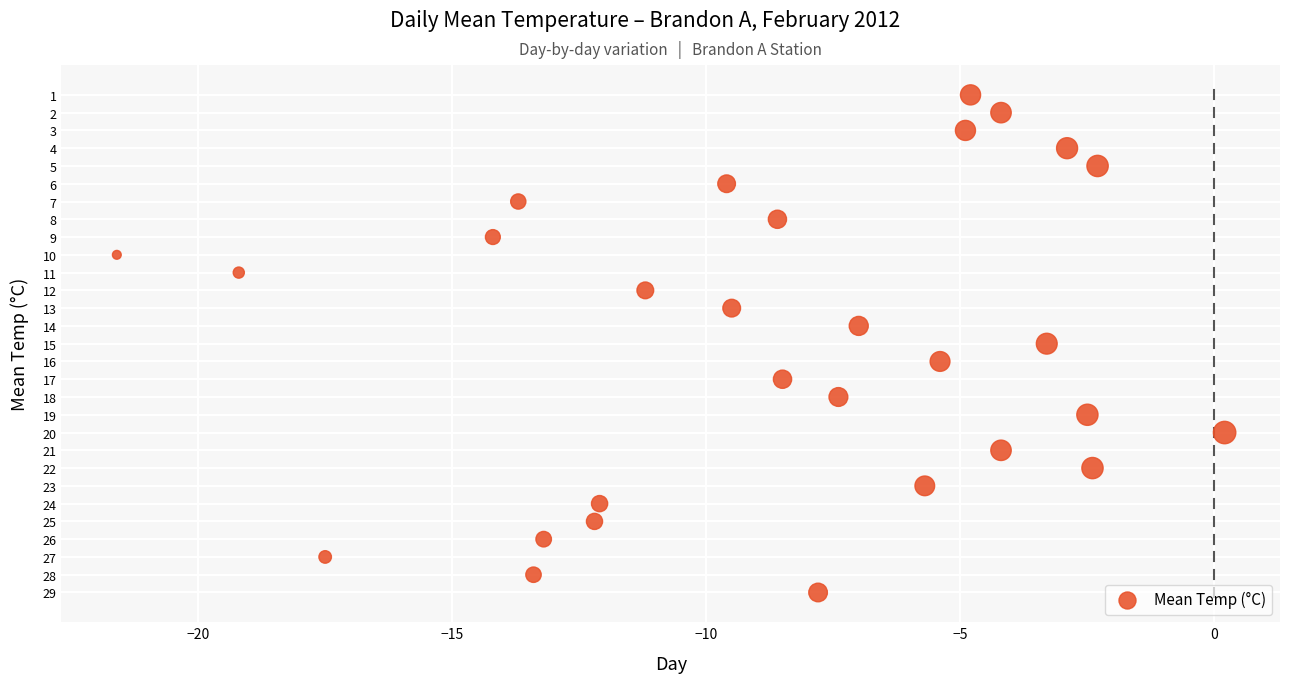

What is the range of Y values (max minus min)?

28